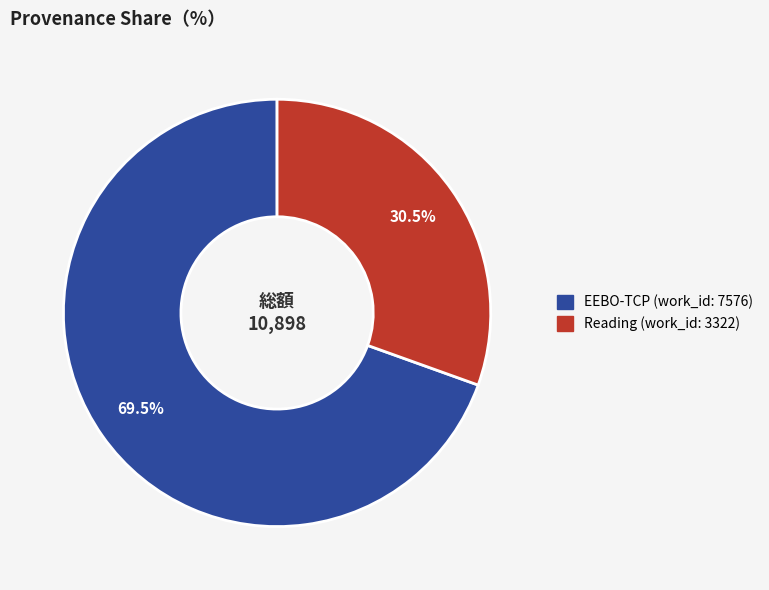

Which category has the smallest portion of the pie?

Reading (work_id: 3322)